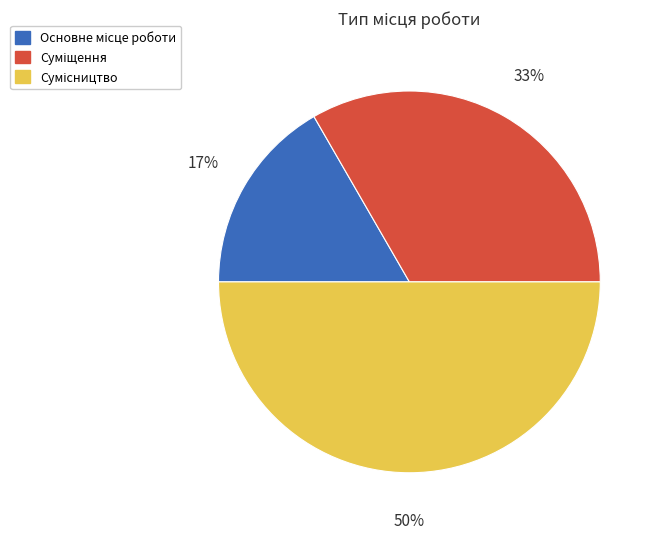

To the nearest percent, what is the average slice percentage?

33%